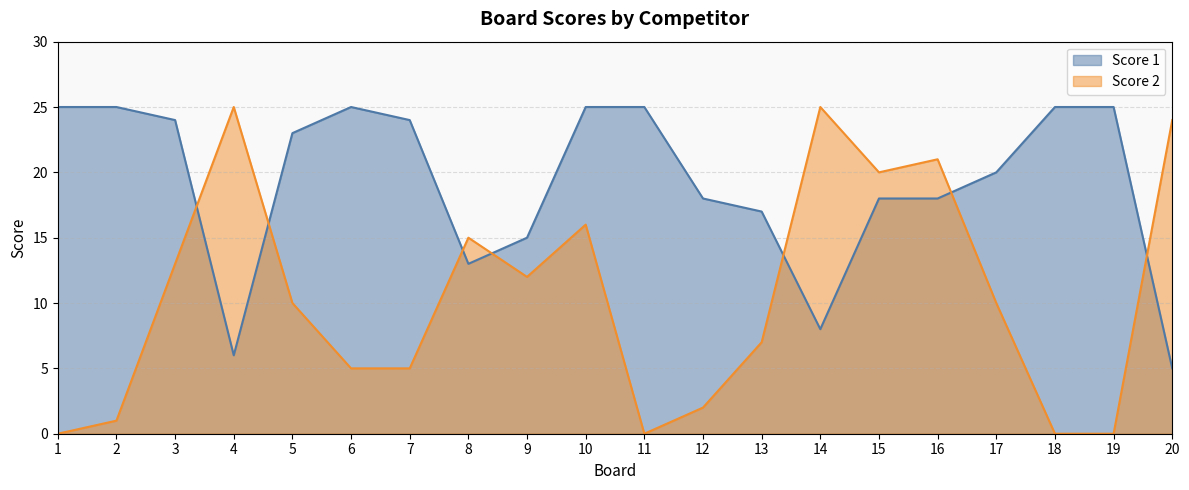

Where is the first local minimum for Score 1?

4